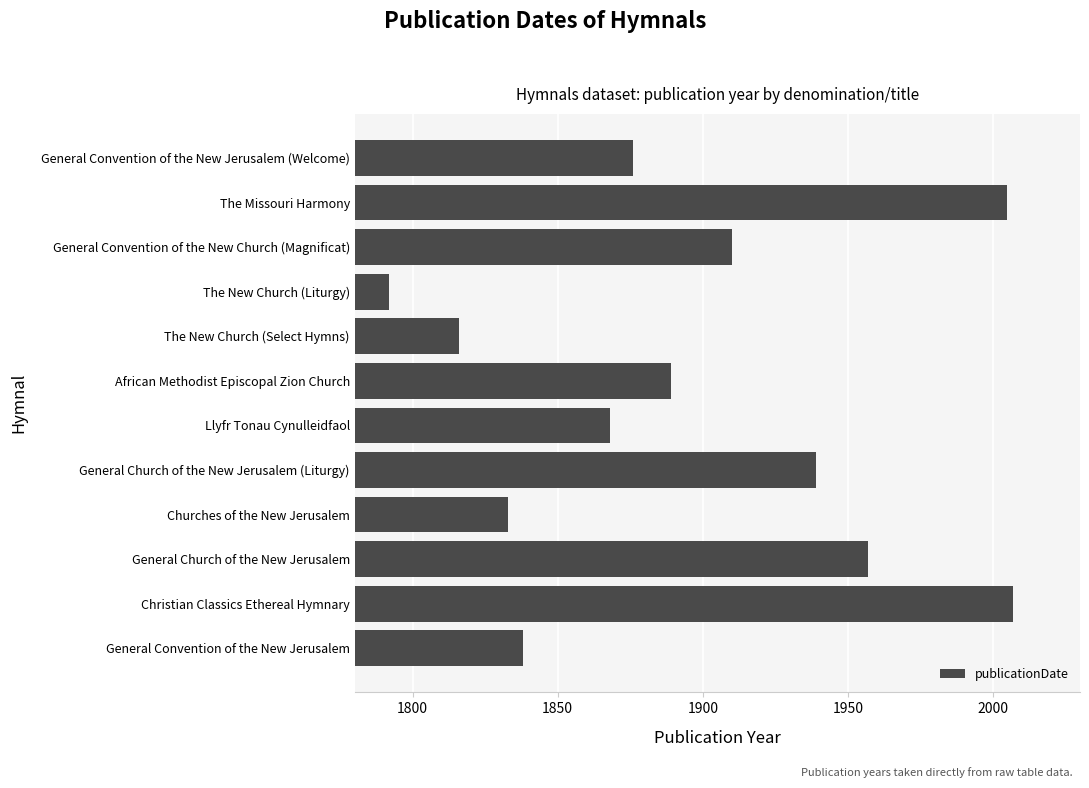

What is the maximum value shown in the chart?

2007